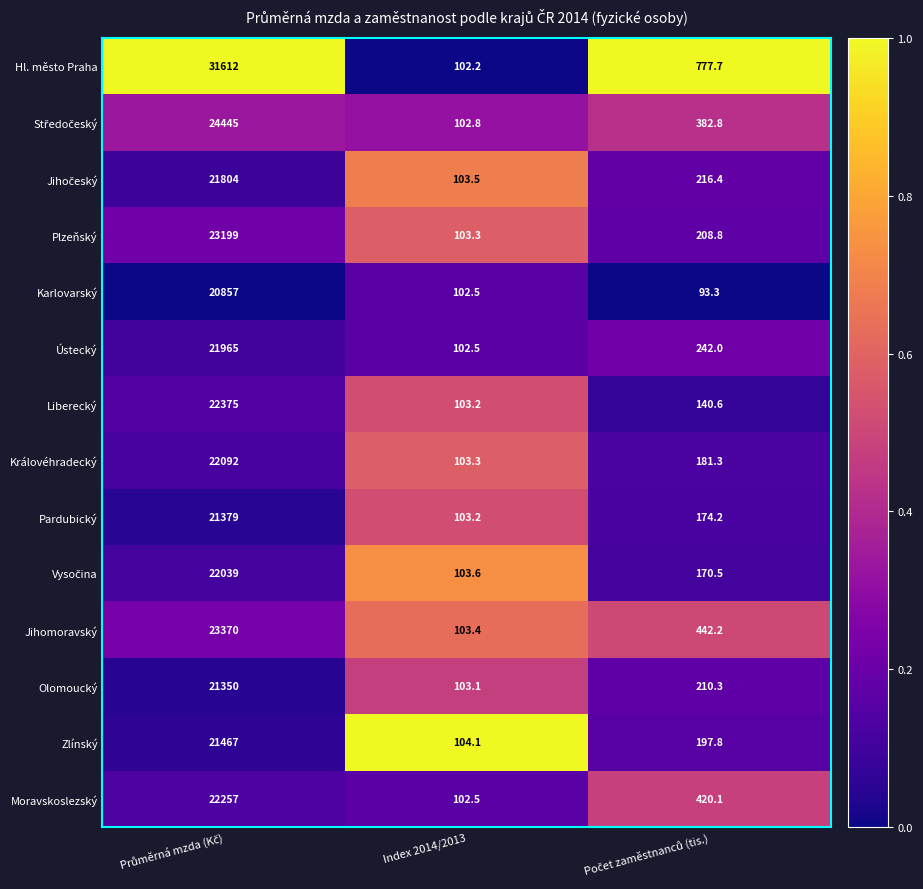

The value of Pardubický at Index 2014/2013 is 103.2. True or false?

True